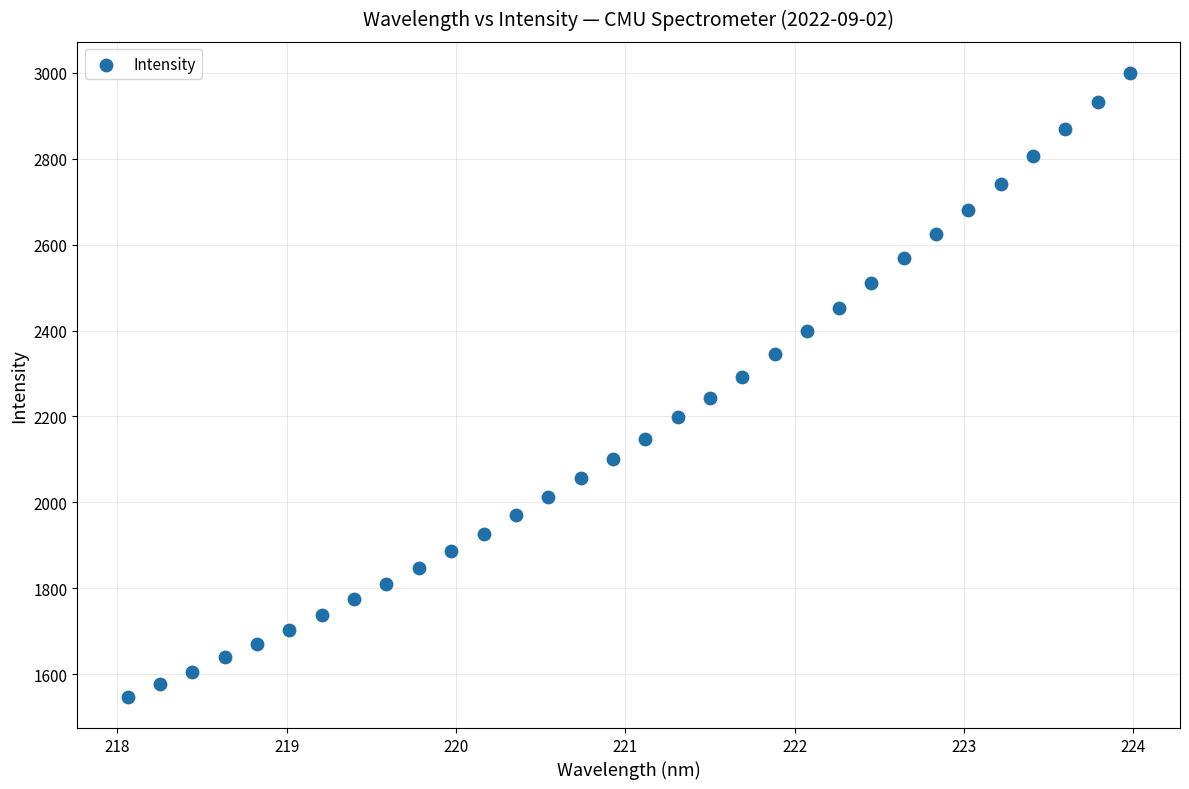

What is the range of Y values (max minus min)?

1452.1